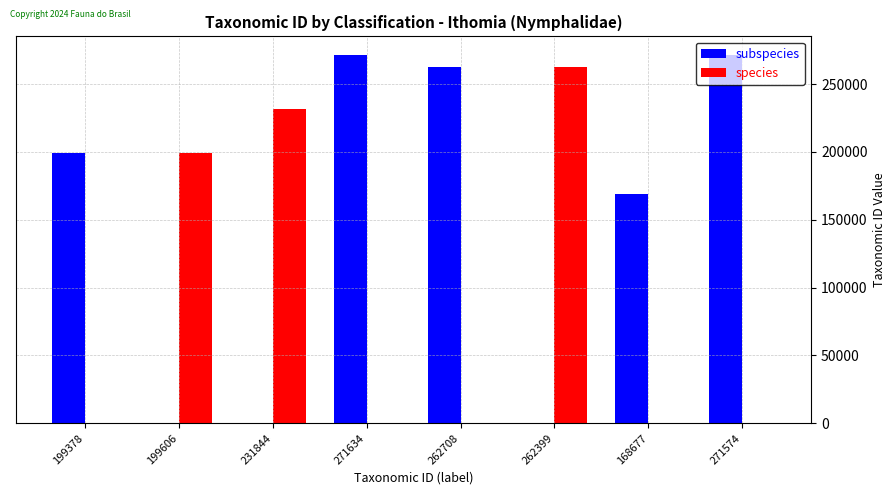

At which label does species reach its peak?

262399